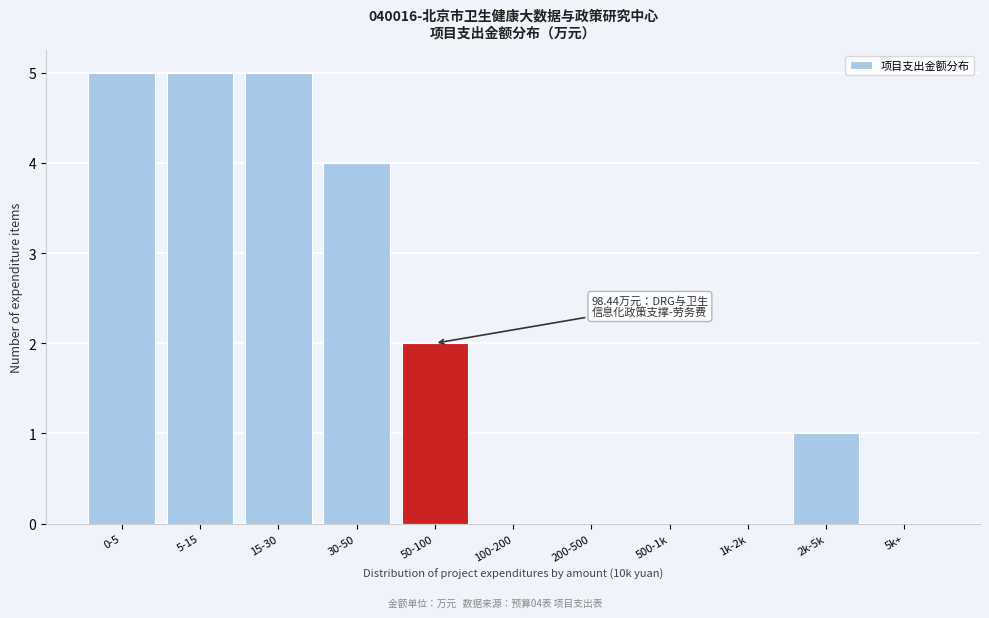

Reading right to left, list all the values displayed in this chart.

5k+=0	2k-5k=1	1k-2k=0	500-1k=0	200-500=0	100-200=0	50-100=2	30-50=4	15-30=5	5-15=5	0-5=5